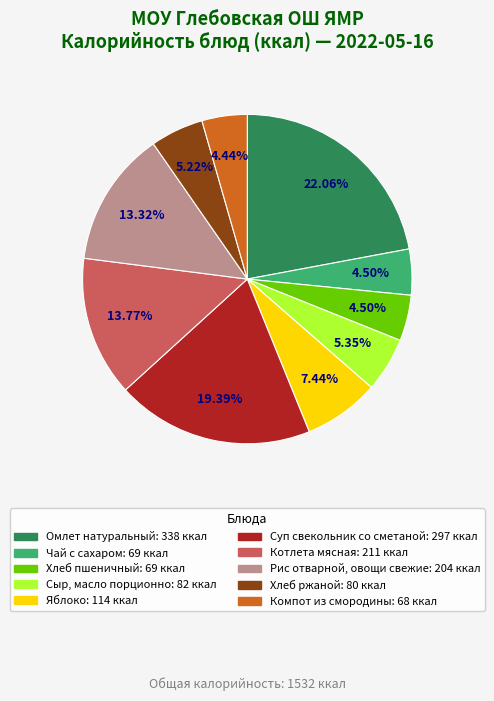

To the nearest percent, what portion does Суп свекольник со сметаной represent?

19%